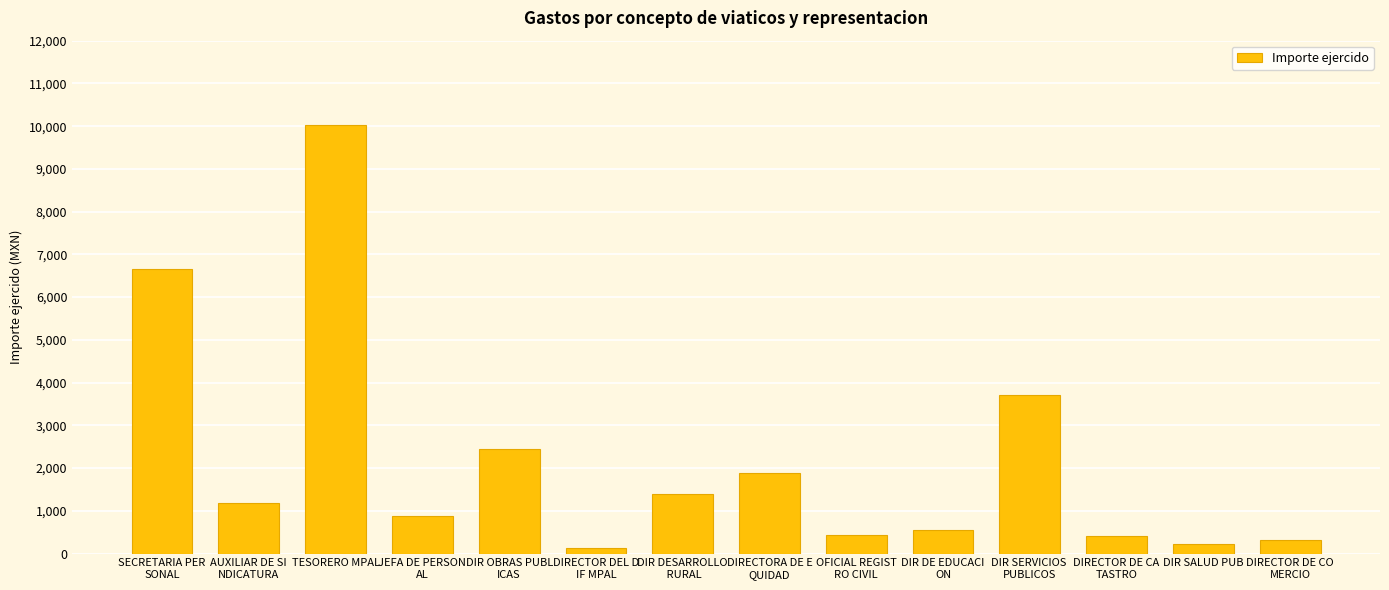

What is the difference between the second highest and minimum values?

6510